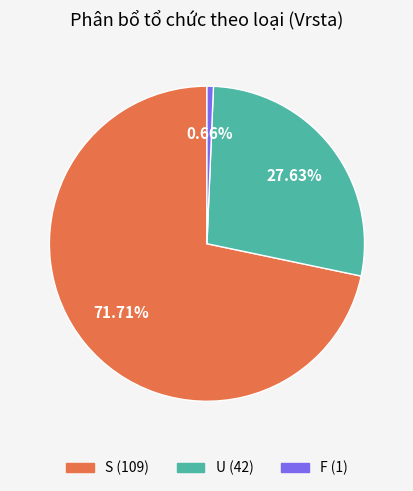

Does S represent more than half of the total?

Yes